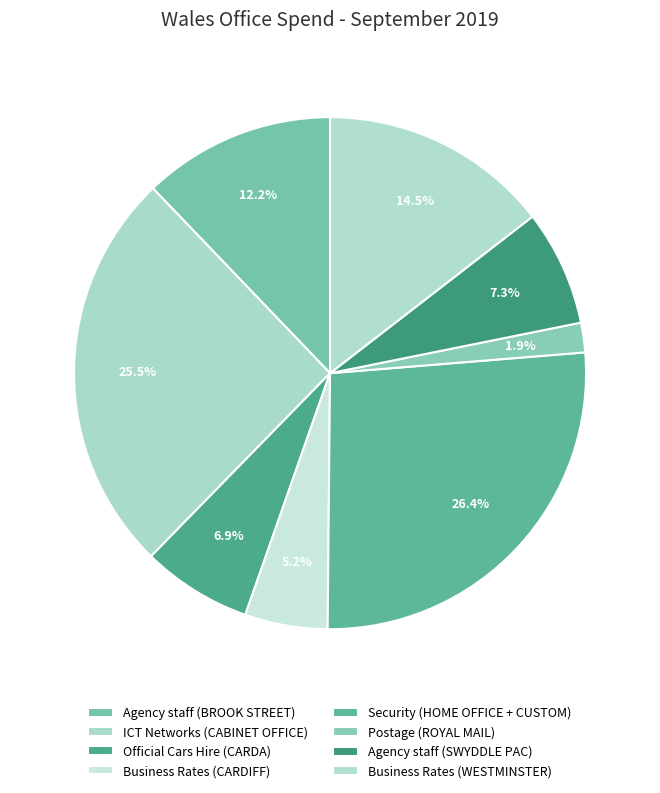

To the nearest percent, what is the average slice percentage?

12%